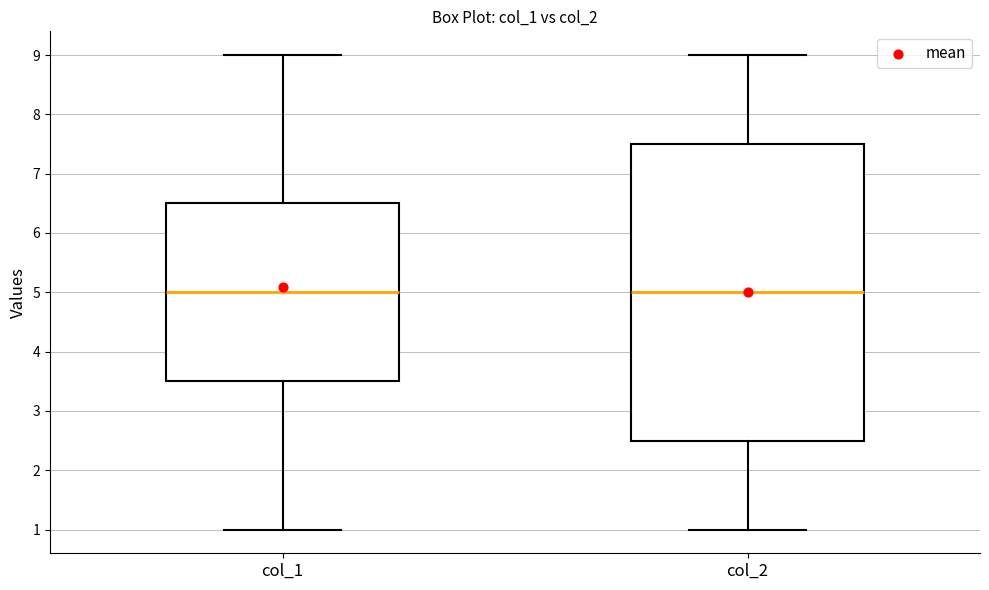

Where is the lower edge of the box for col_2 on the y-axis? The values are not printed on the chart, so give them approximately, as read against the axis.

2.5